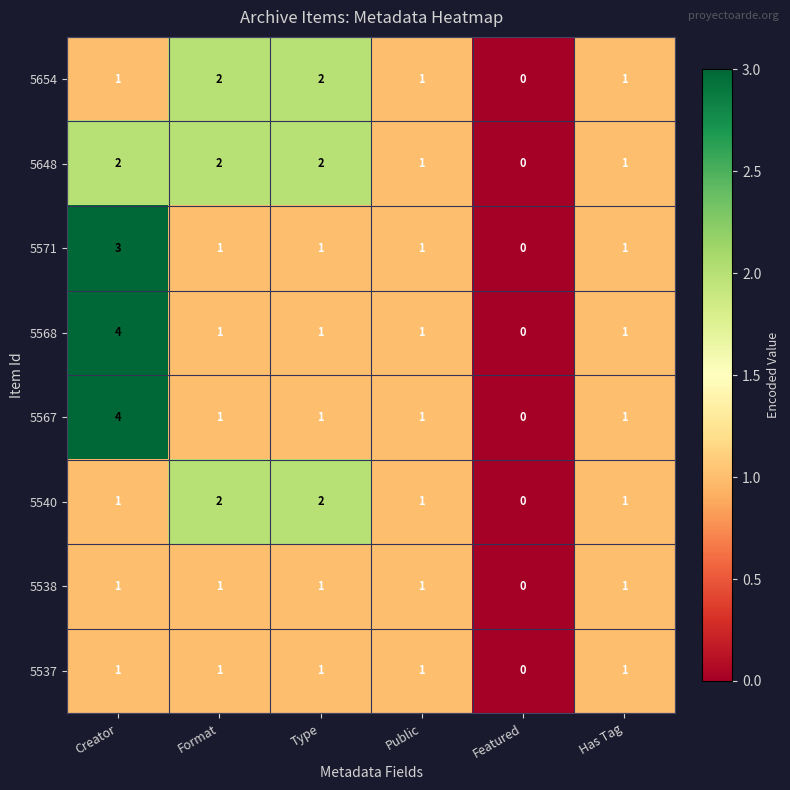

True or false: 5648 has a value of 2 at Has Tag.

False